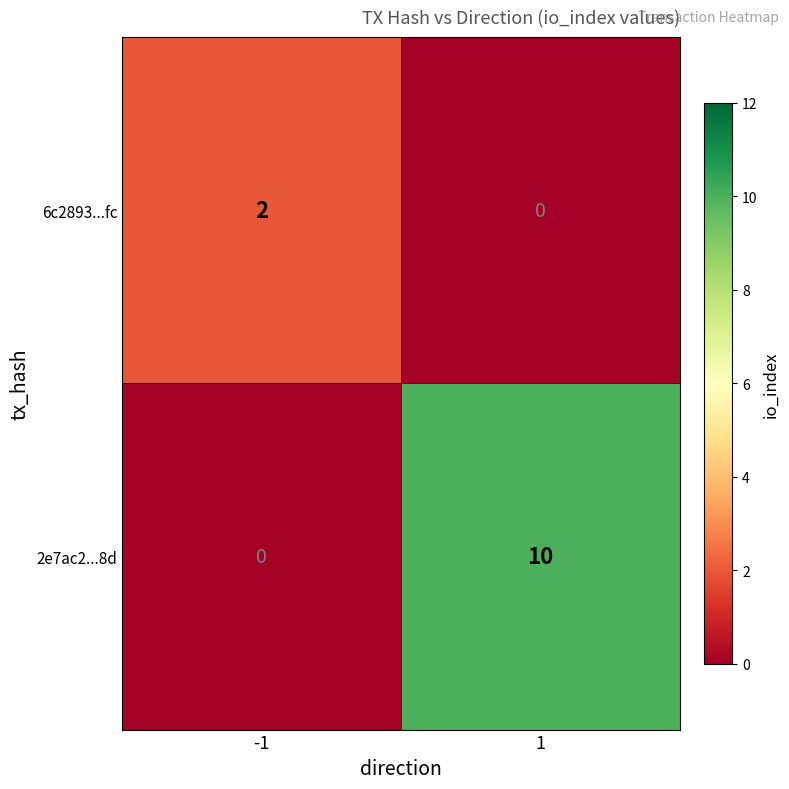

What is the total value across all series at 1?

10